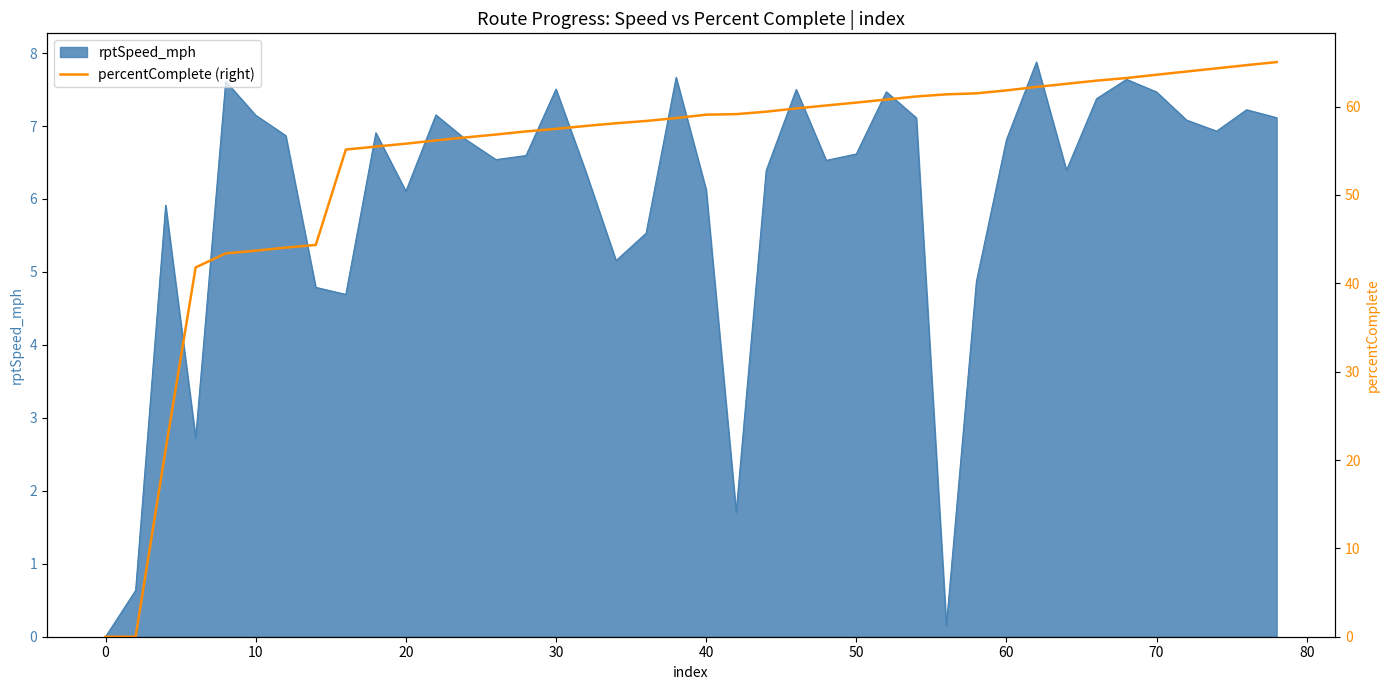

Count the number of categories in the chart.

40